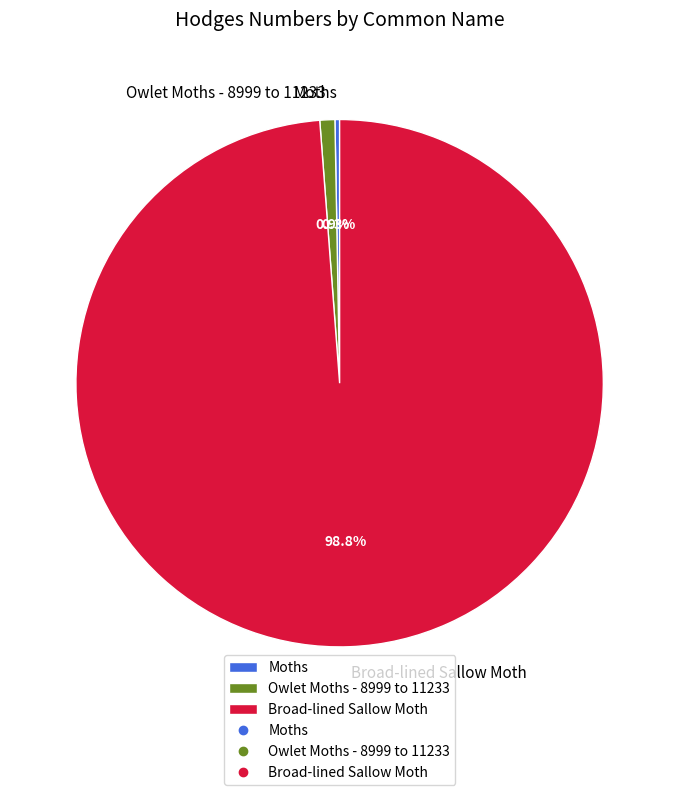

Which category has the smallest portion of the pie?

Moths